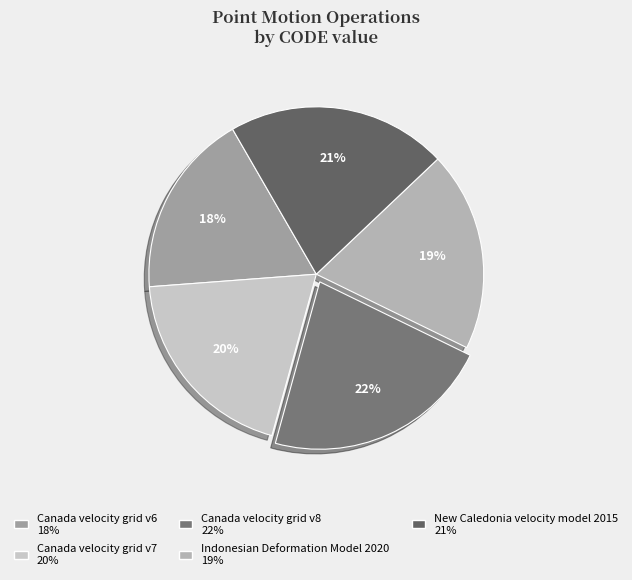

True or false: Canada velocity grid v7 accounts for 26% of the total.

False